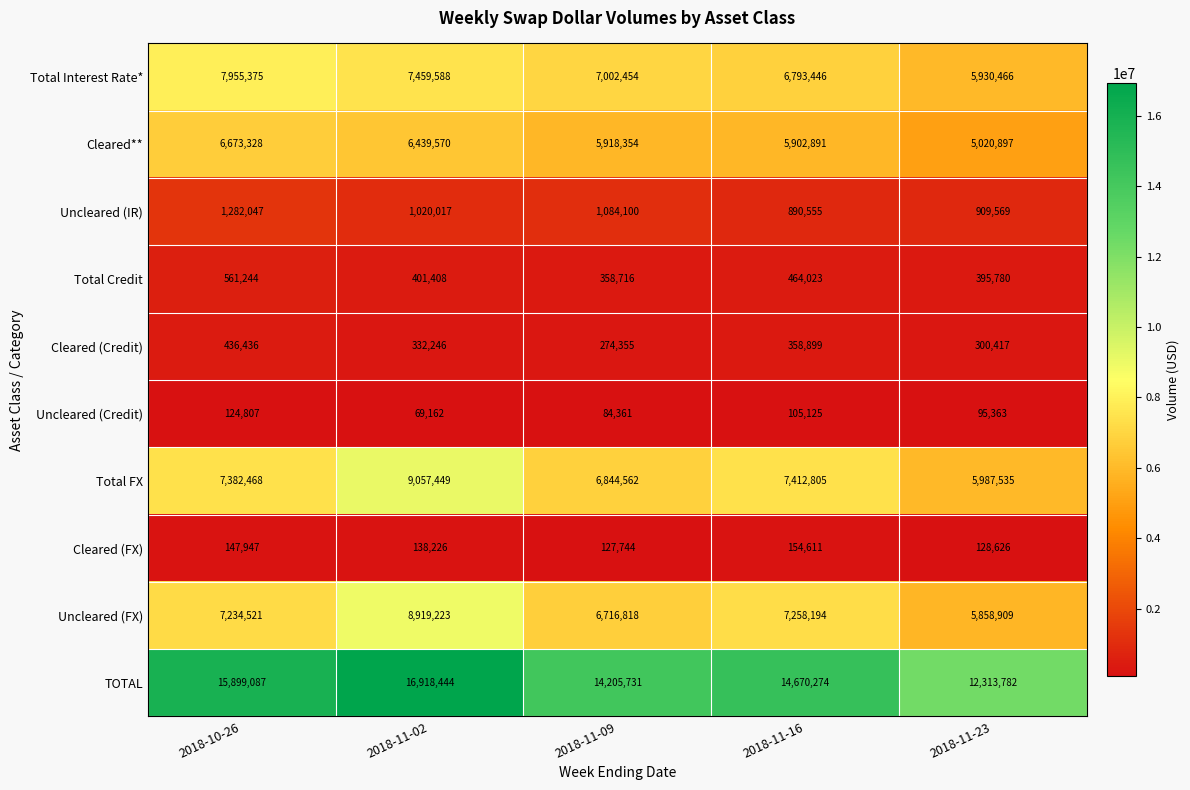

Between 2018-11-09 and 2018-11-23, which series saw the biggest shift?

TOTAL